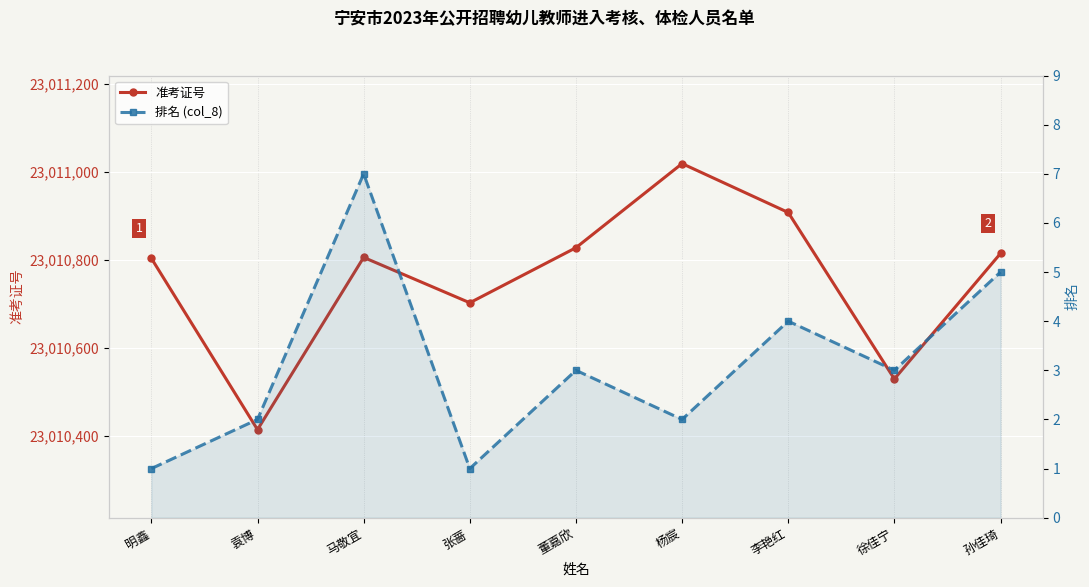

True or false: 准考证号 and 排名 (col_8) cross at least once.

False